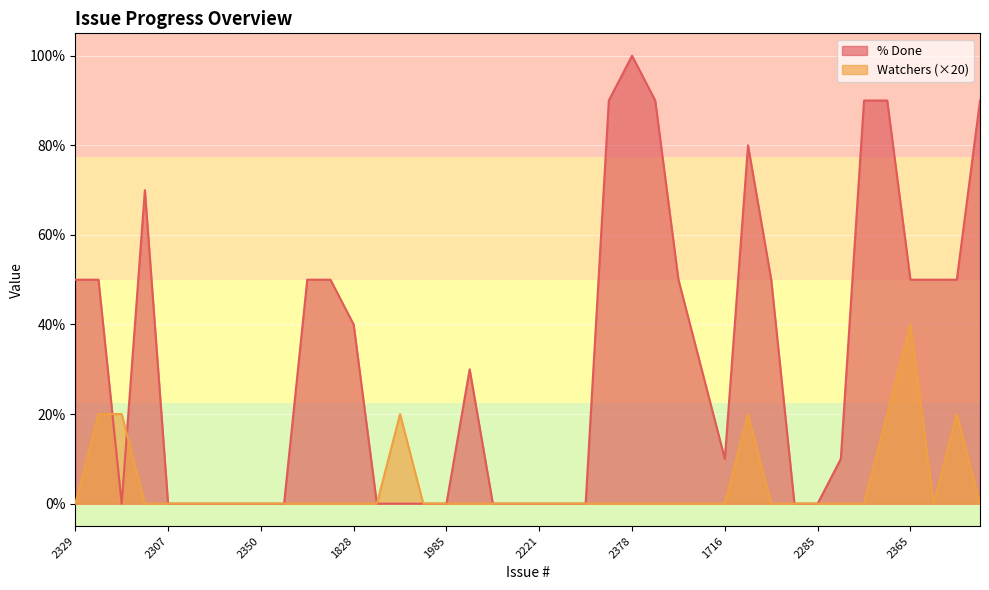

Is the value of Watchers at 2278 greater than the value of % Done at 2161?

No